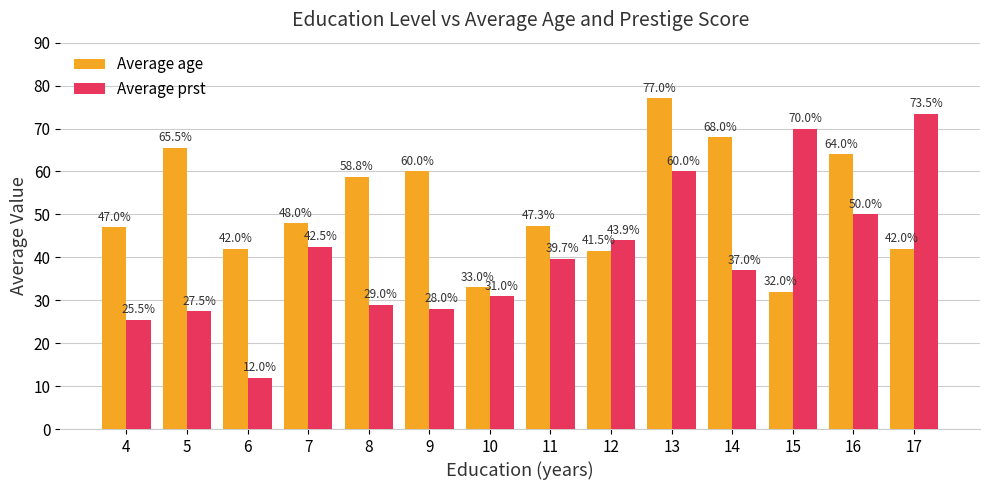

Does the chart contain stacked bars?

No